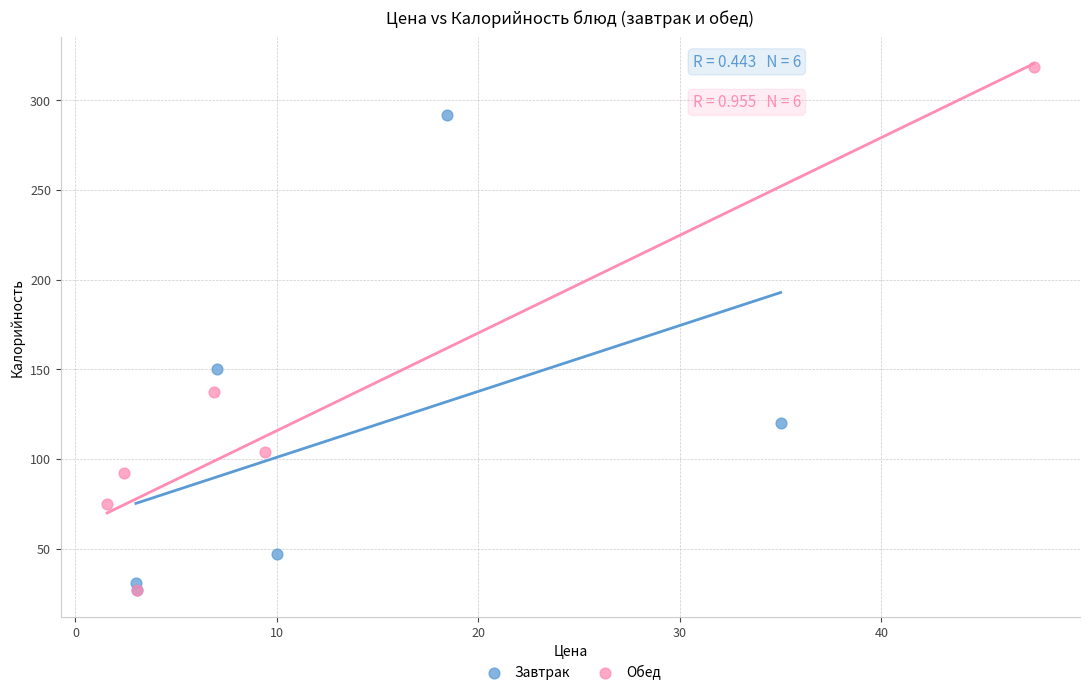

Which series has the largest Y range (max minus min)?

Обед